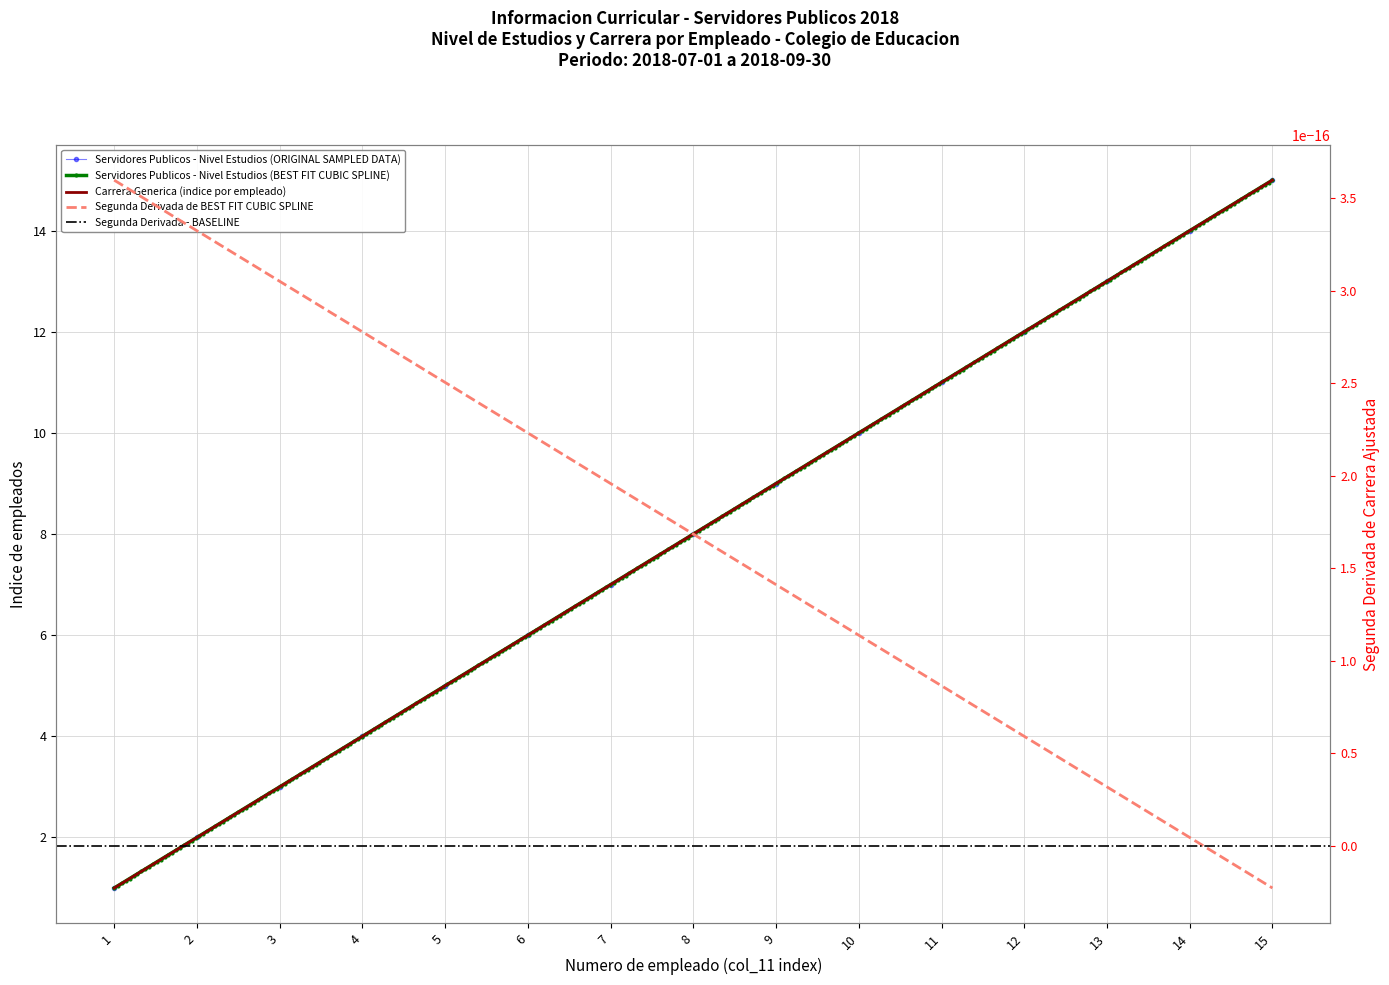

True or false: Nivel maximo de estudios and Denominacion de puesto cross at least once.

False